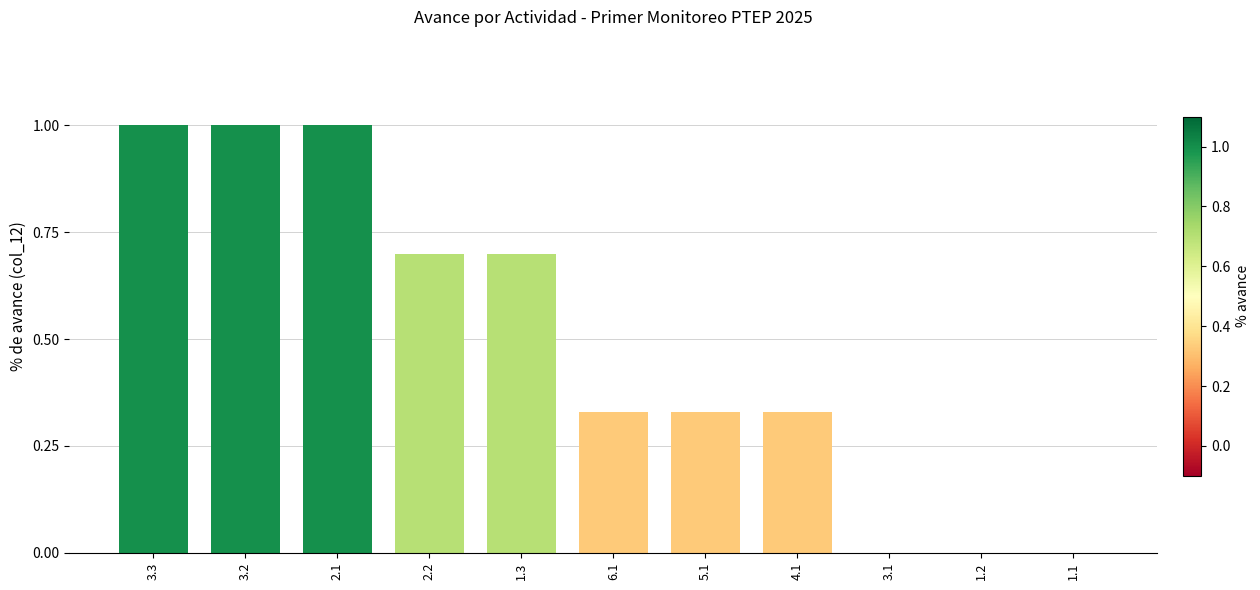

Which has a higher value, 3.3 or 6.1?

3.3